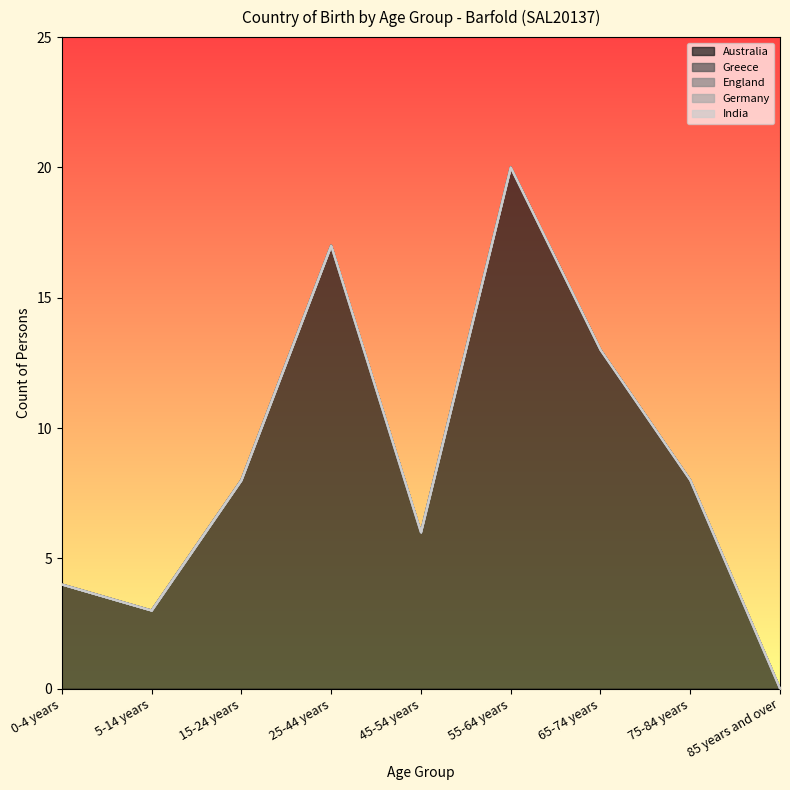

How many data points in Australia are less than 8?

4